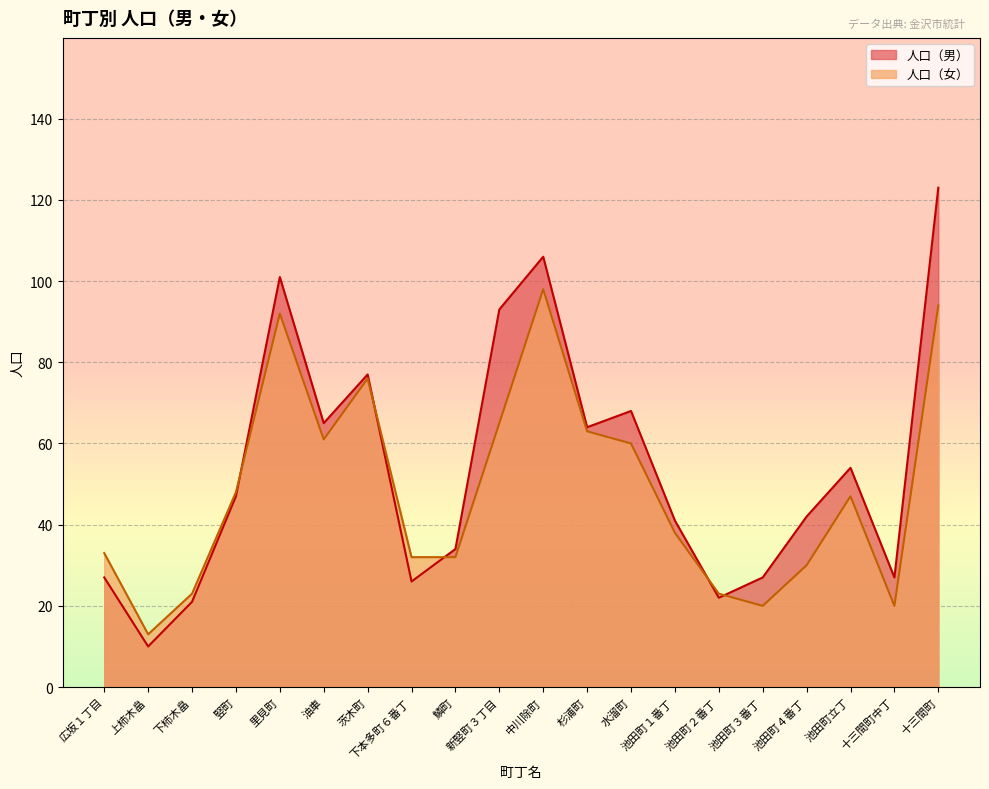

Rank the series by their maximum value, from lowest to highest.

人口（女）, 人口（男）